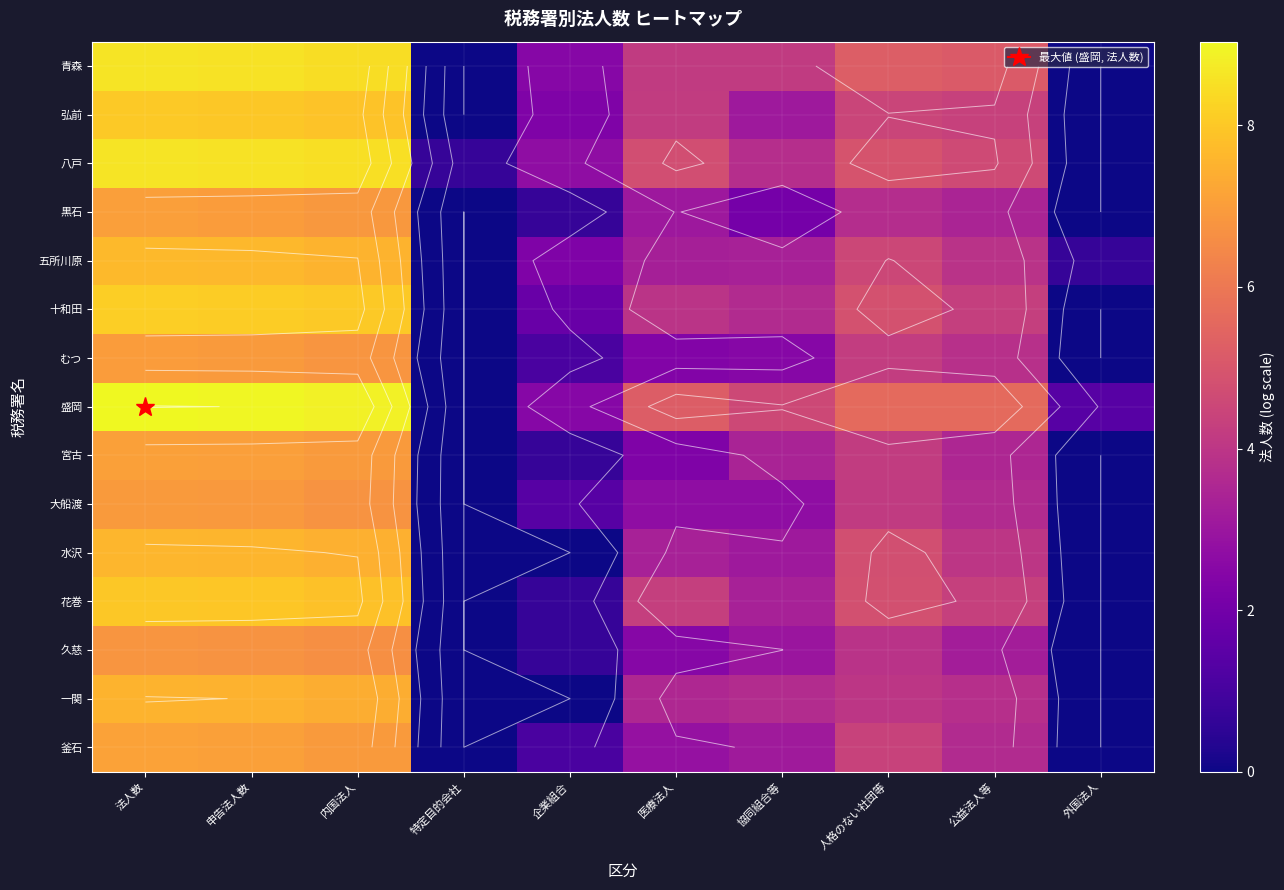

What is the sum of the 水沢 values at 協同組合等 and 法人数?

10.7